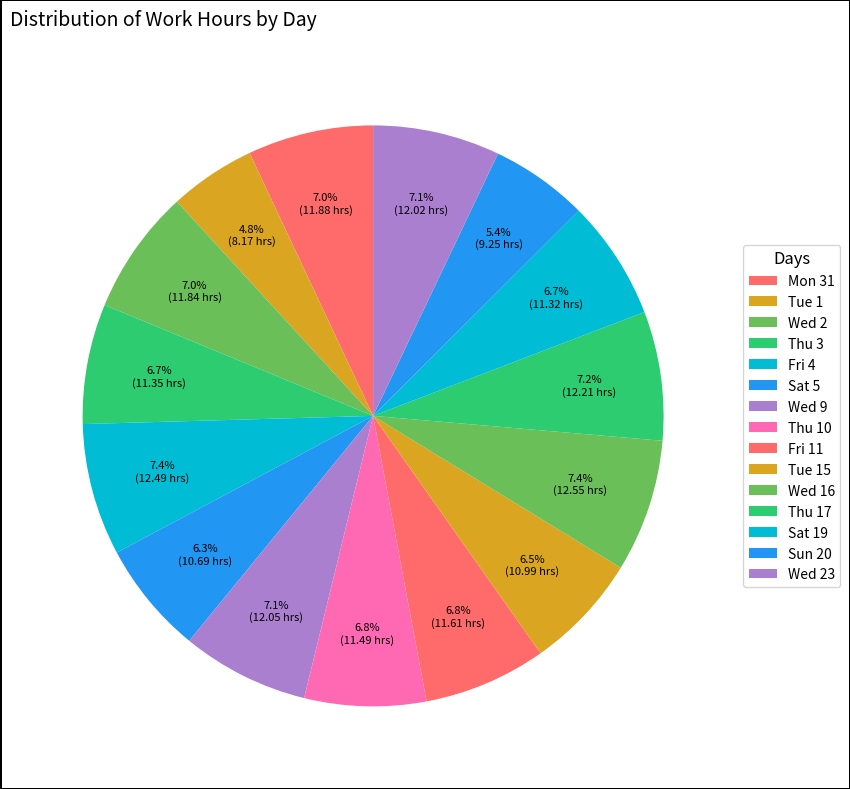

To the nearest percent, what is the difference between the Thu 3 and Tue 1 slice percentages?

2%